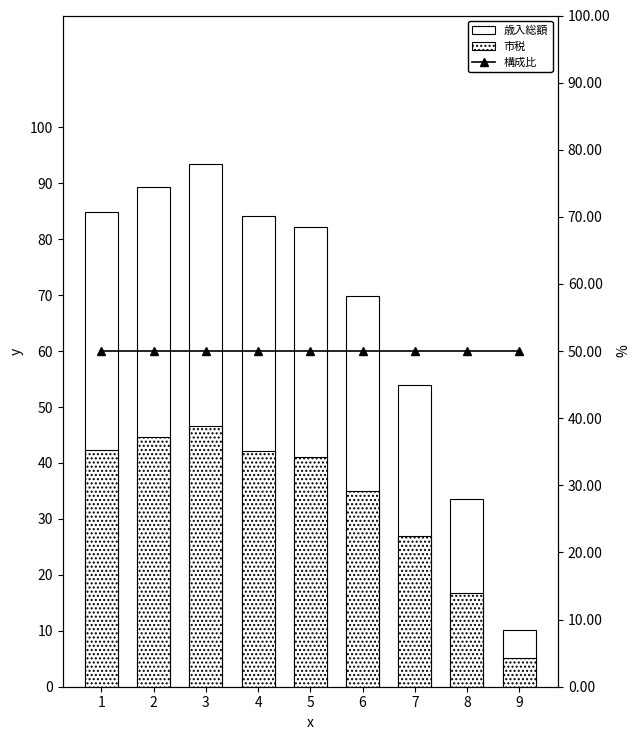

At 1, list the series in order from smallest to largest.

市税, 構成比, 歳入総額